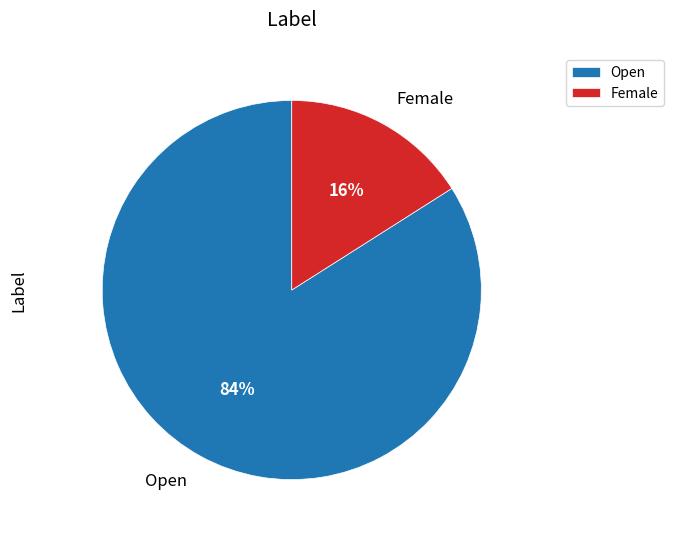

To the nearest percent, what portion does Female represent?

16%